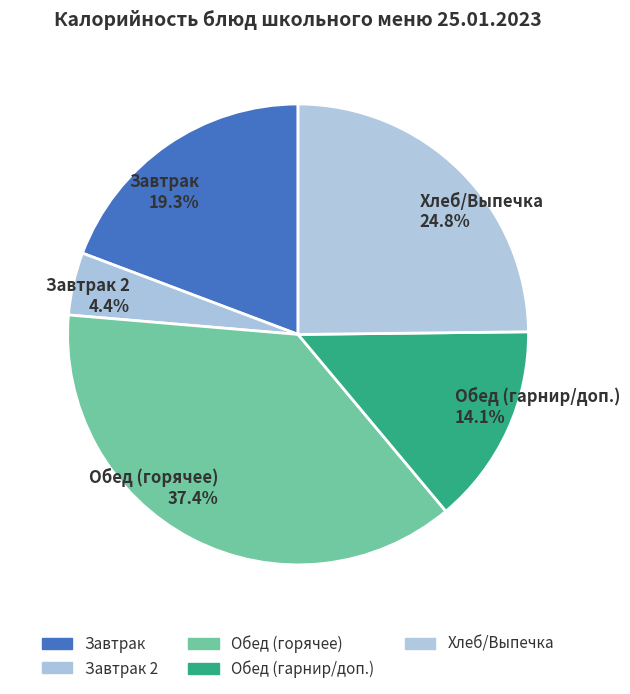

Between Обед (горячее) 37.4% and Хлеб/Выпечка 24.8%, which is larger?

Обед (горячее) 37.4%